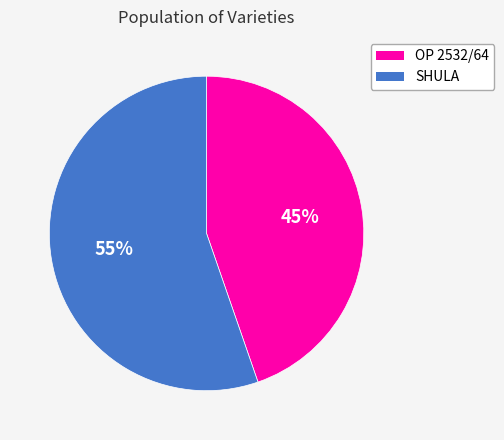

Combined, do SHULA and OP 2532/64 account for over 50%?

Yes